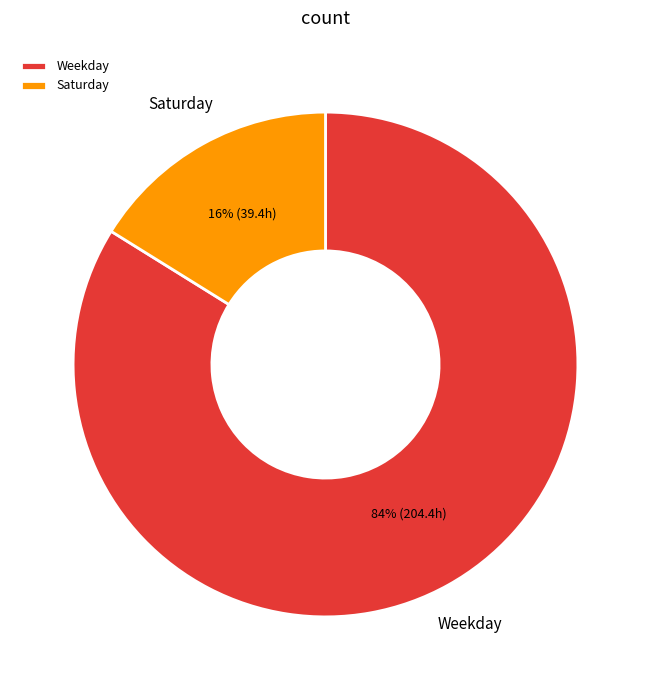

Which has a higher value, Weekday or Saturday?

Weekday